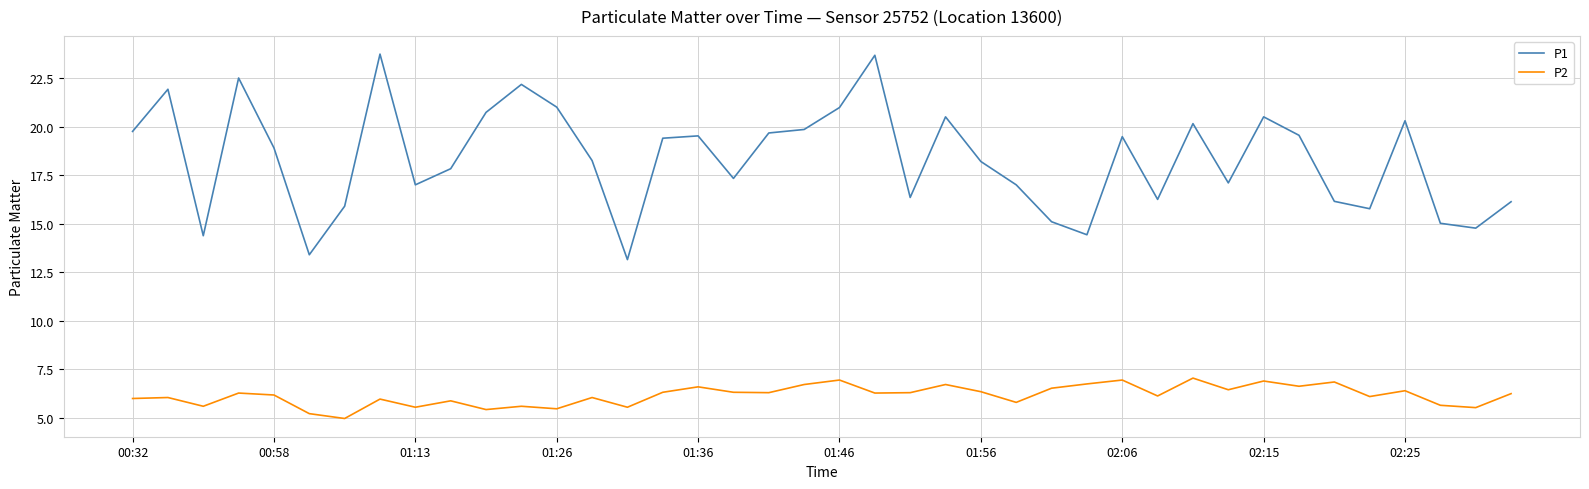

List the series in order of their peak value, lowest first.

P2, P1